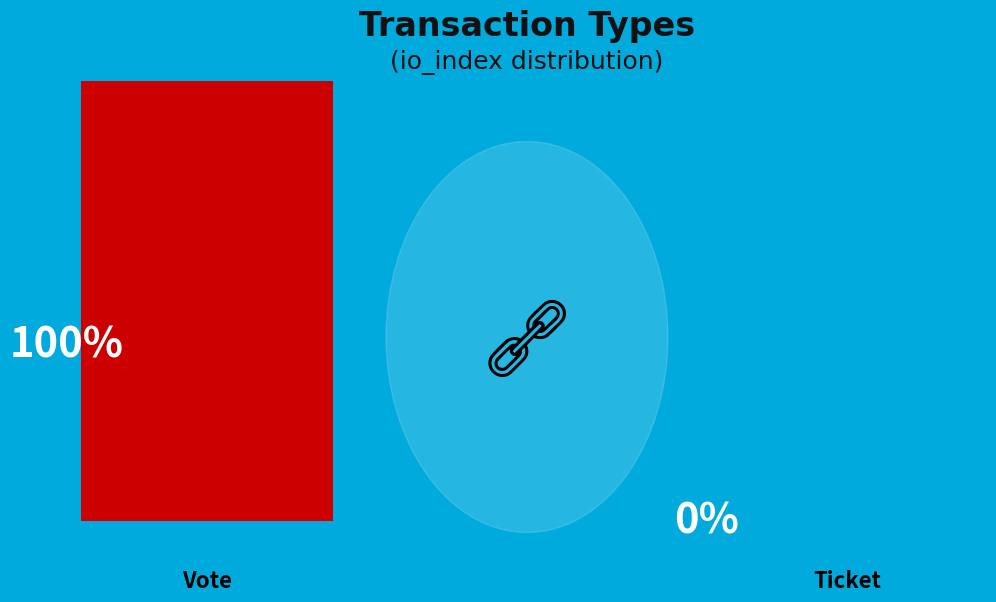

The Vote slice represents 99% of the pie. True or false?

False